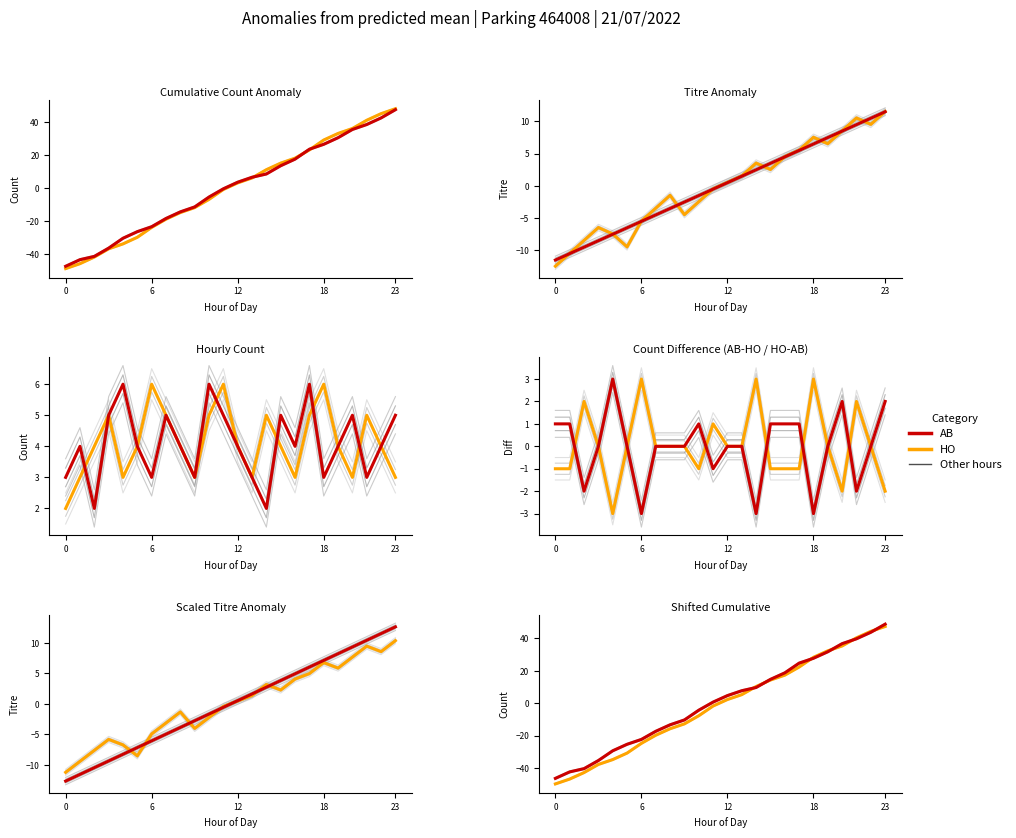

At 12, list the series in order from smallest to largest.

HO, AB